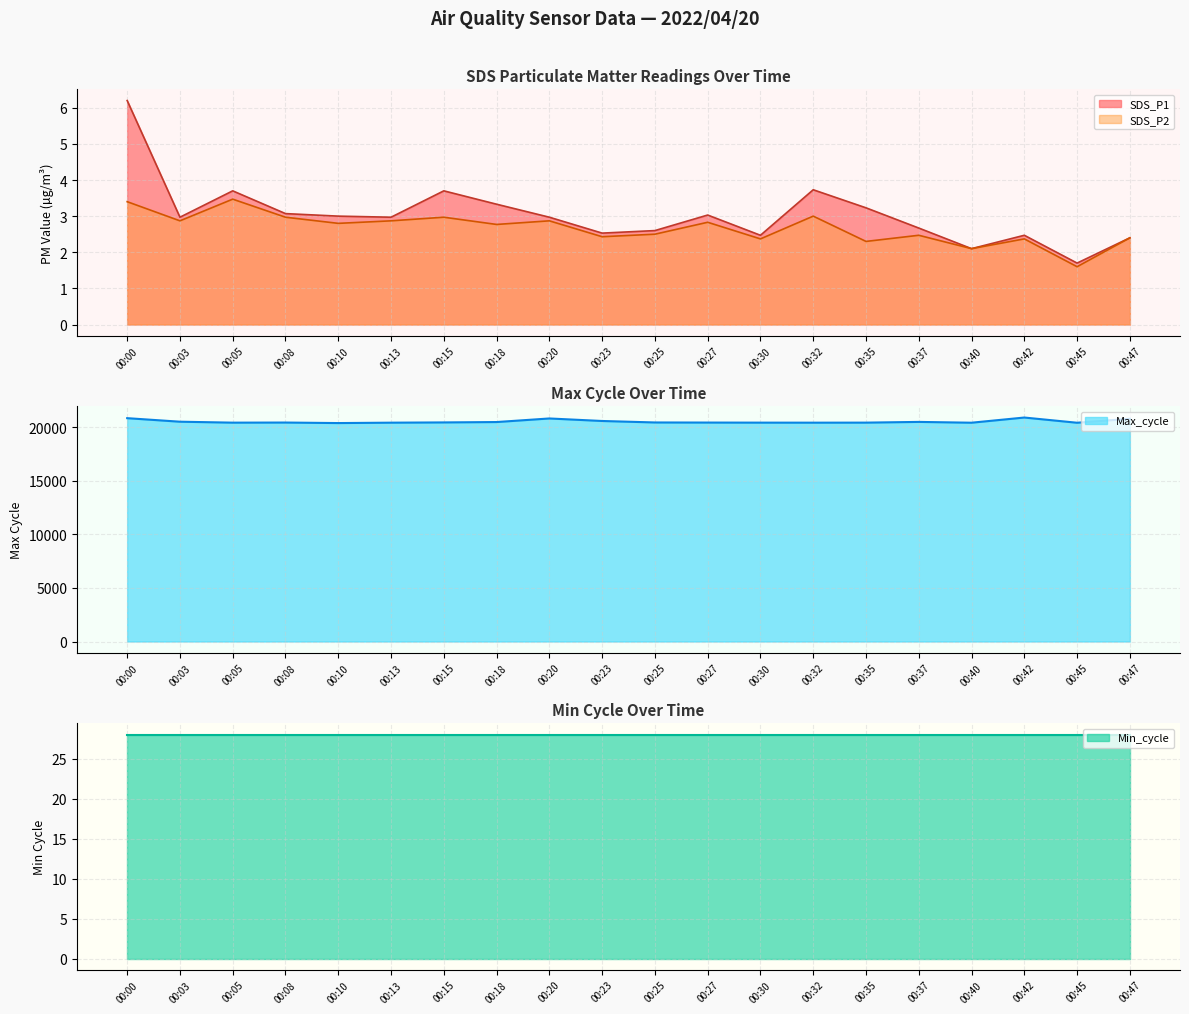

Is the value of SDS_P2 at 00:10 greater than the value of SDS_P1 at 00:27?

No